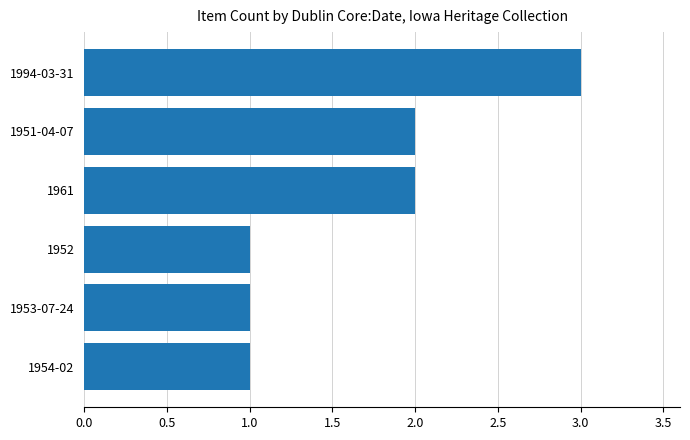

What is the sum of the values at 1951-04-07 and 1954-02?

3